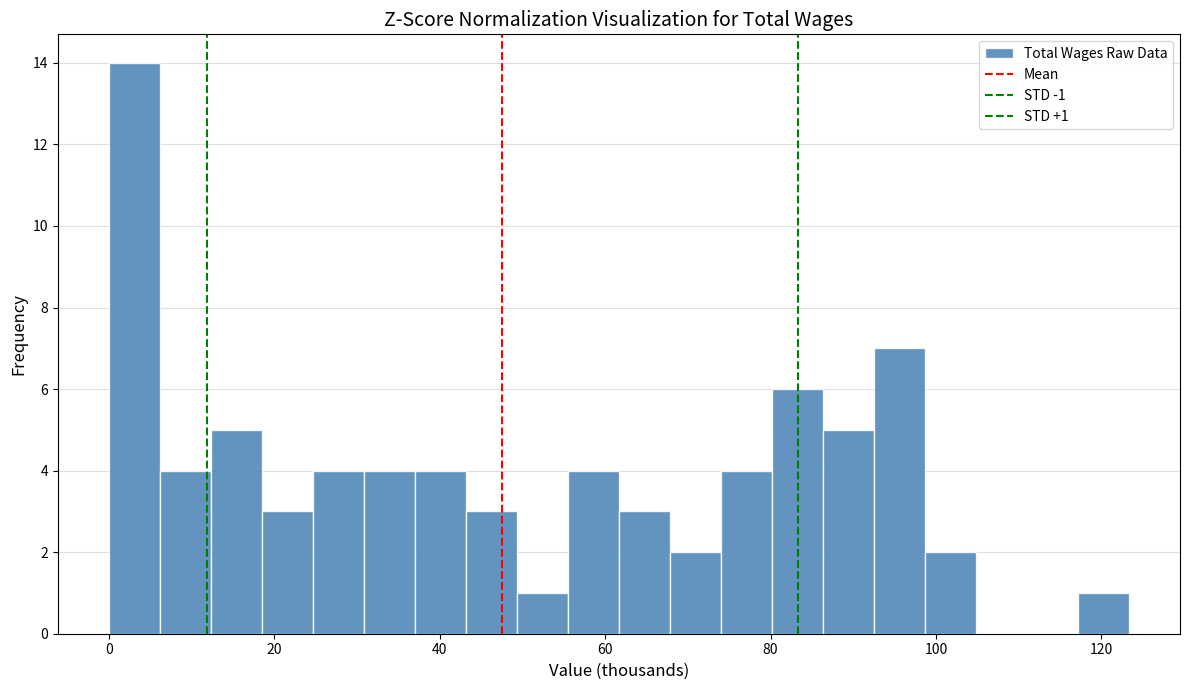

Around what value on the x-axis is the tallest bar? Give the approximate position of its centre, as read against the axis.

4